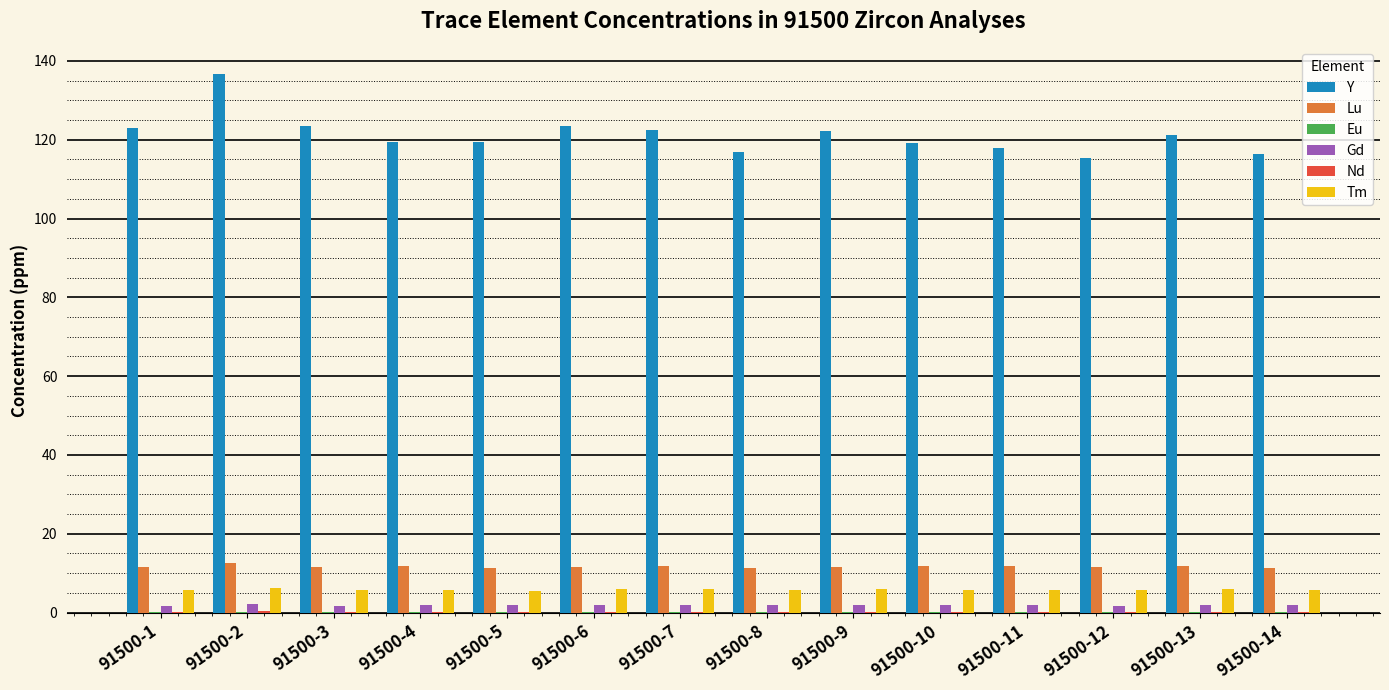

What is the spread (max minus min) of values at 91500-2?

136.4